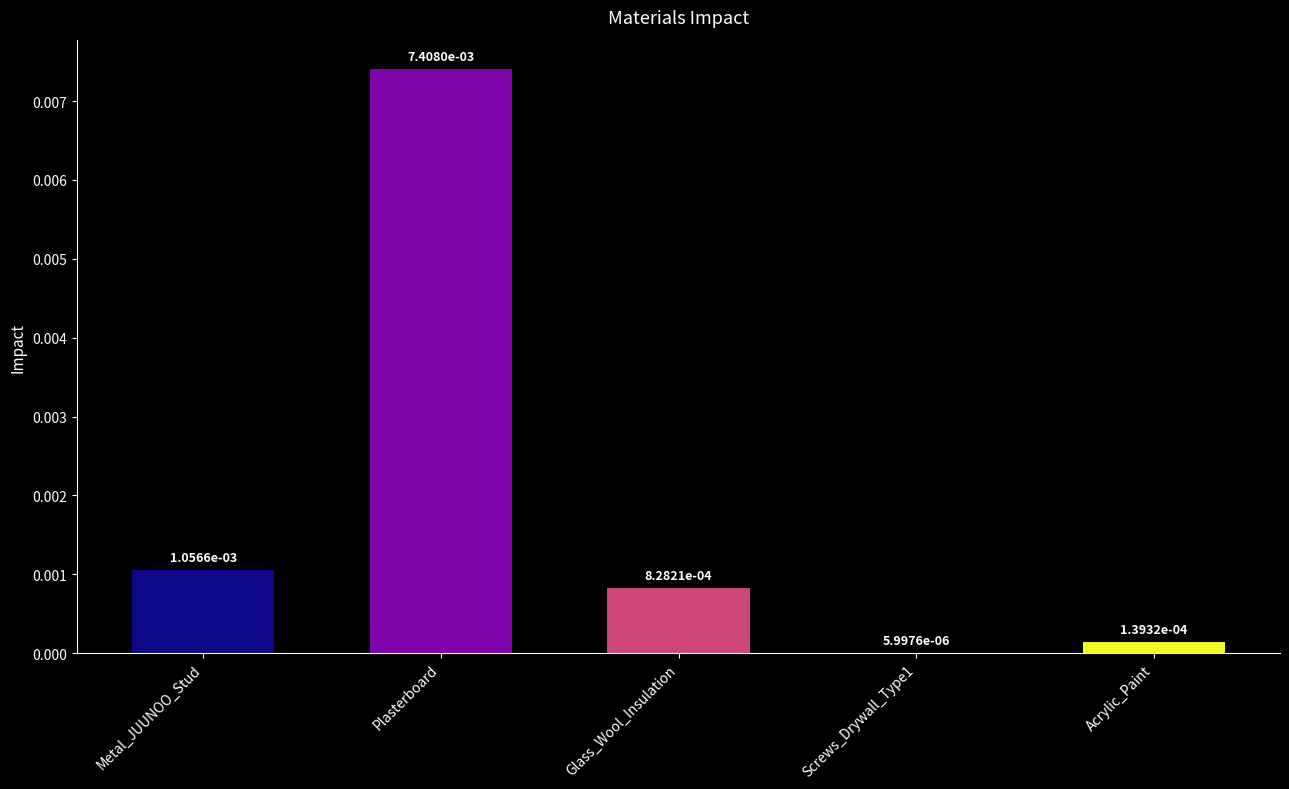

At which category does the chart reach its peak across all series?

Plasterboard